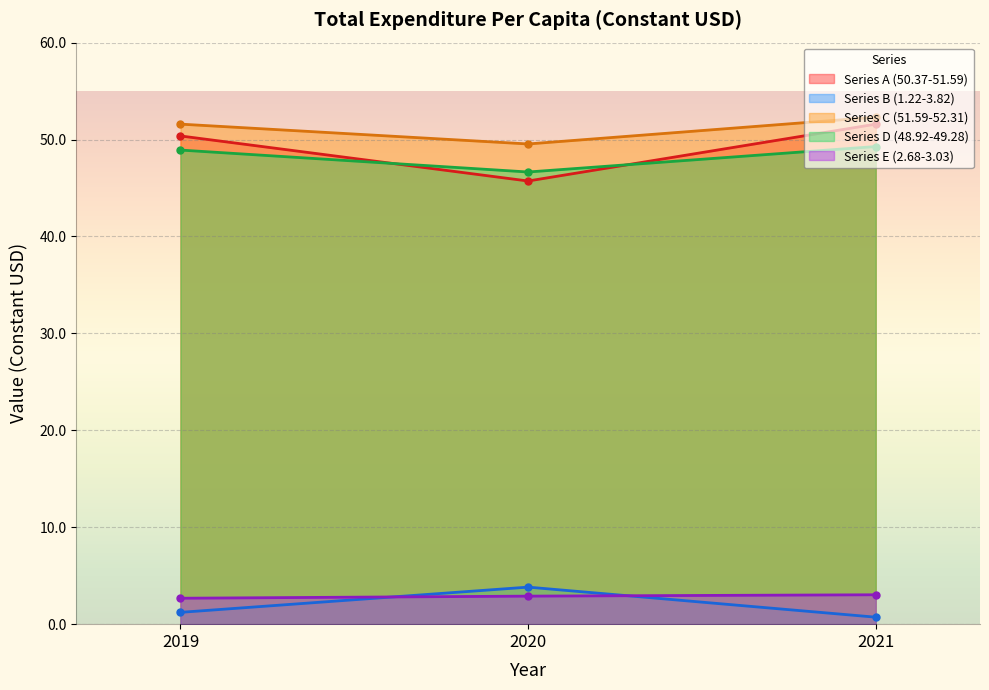

What is the highest value of the Series A (50.37-51.59) series?

51.6